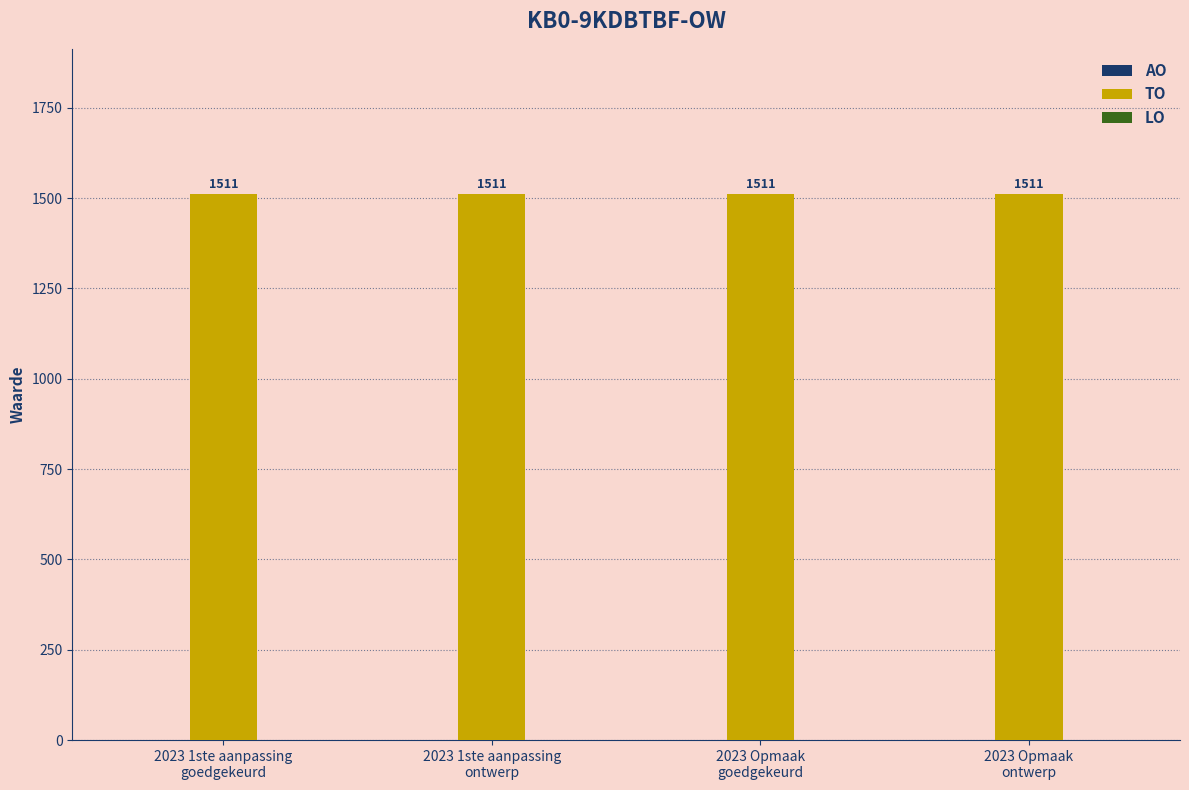

Between 2023 1ste aanpassing
goedgekeurd and 2023 1ste aanpassing
ontwerp, which series saw the biggest shift?

AO